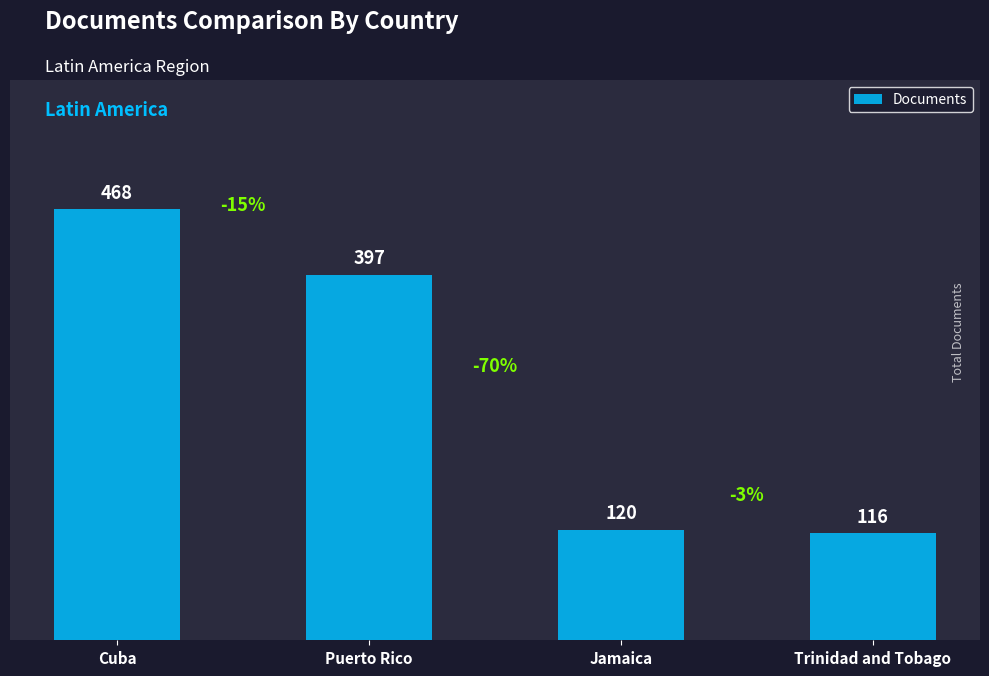

Between Trinidad and Tobago and Puerto Rico, which is larger?

Puerto Rico